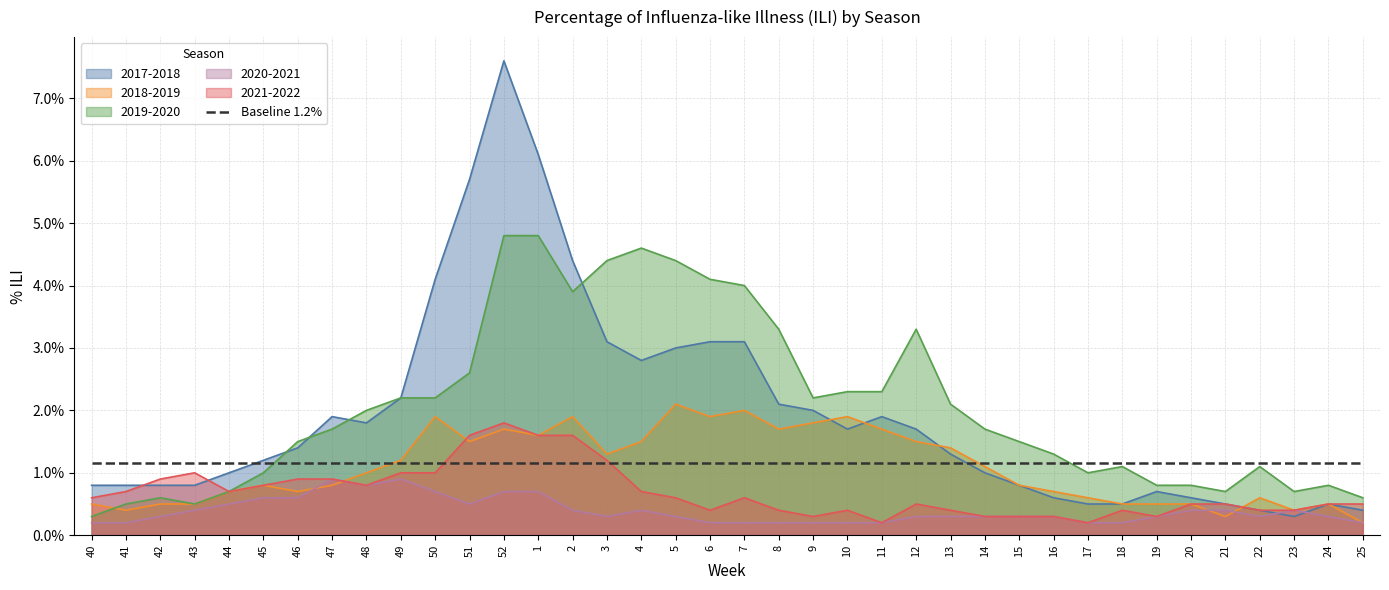

At how many categories does at least one series exceed 0?

38